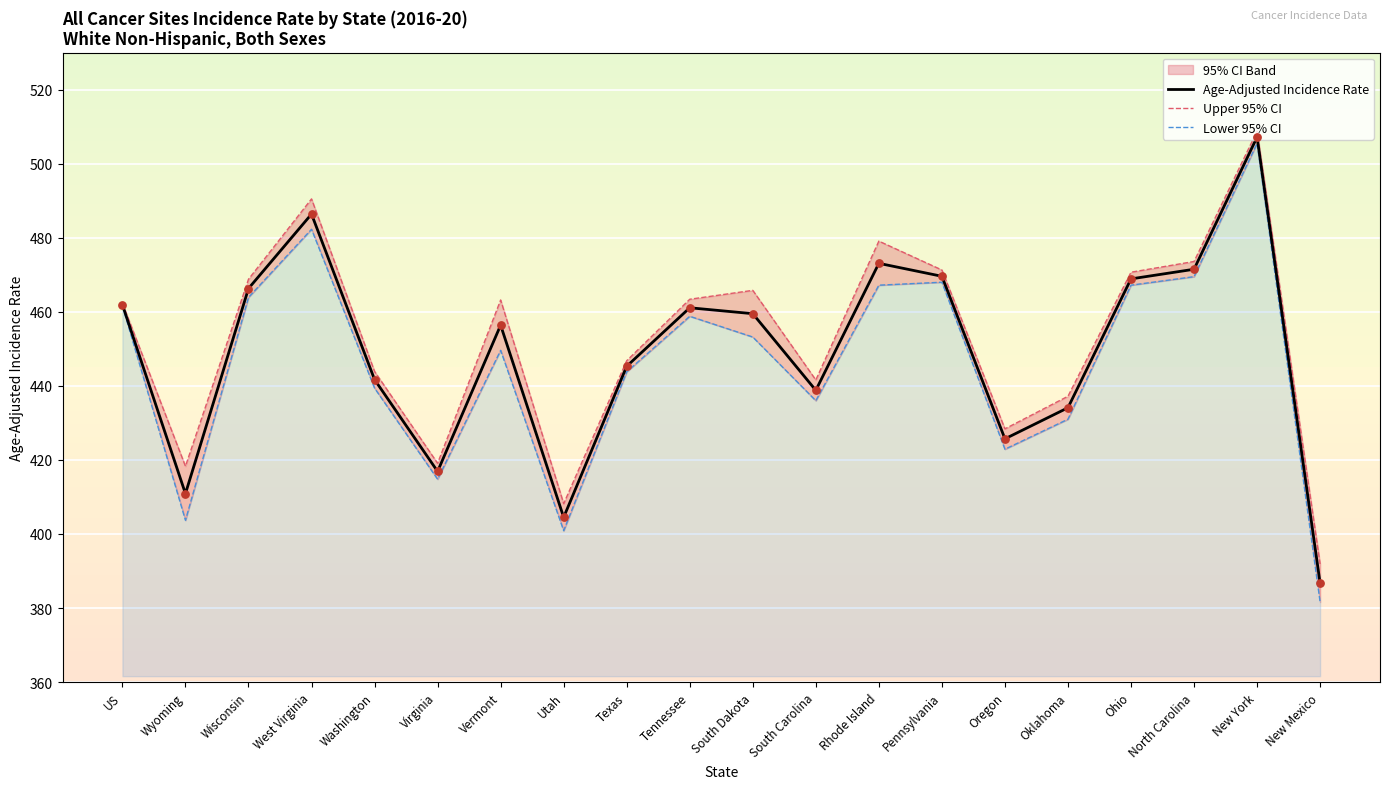

Is the value of Upper 95% CI at Oklahoma greater than the value of Lower 95% CI at US?

No